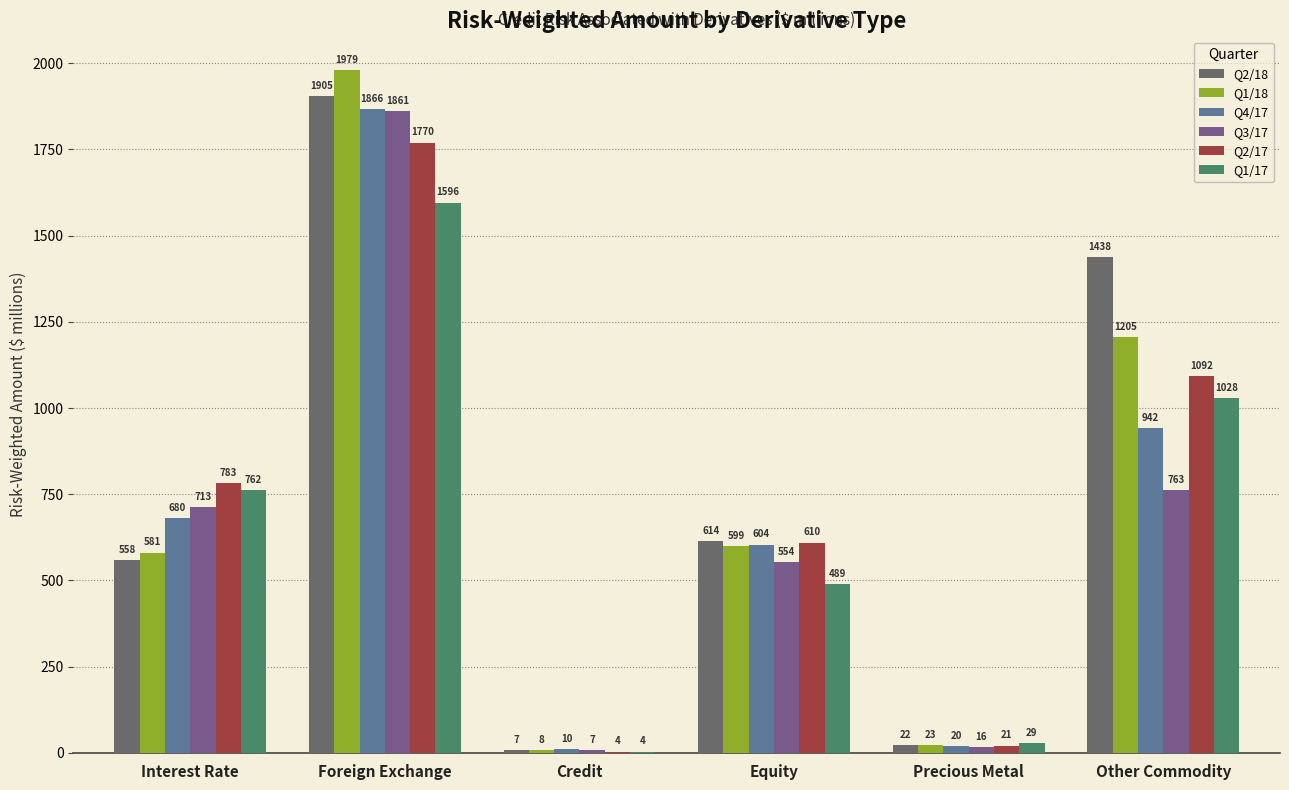

Reading left to right, transcribe all the data shown in this chart.

Q2/18: 558	1905	7	614	22	1438
Q1/18: 581	1979	8	599	23	1205
Q4/17: 680	1866	10	604	20	942
Q3/17: 713	1861	7	554	16	763
Q2/17: 783	1770	4	610	21	1092
Q1/17: 762	1596	4	489	29	1028